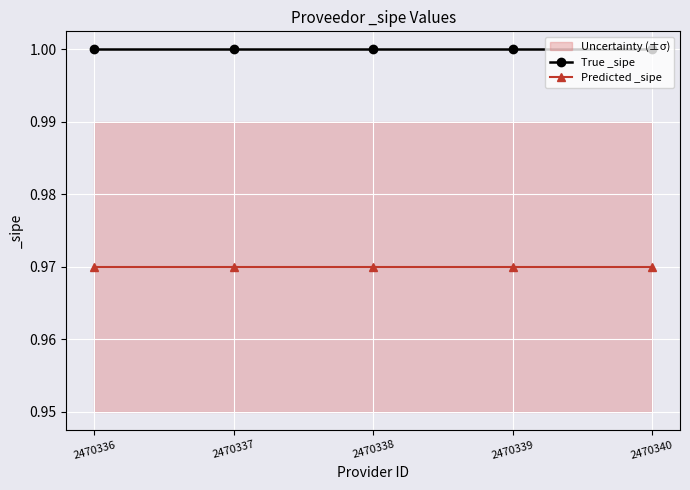

True or false: True _sipe and Predicted _sipe intersect in this chart.

False